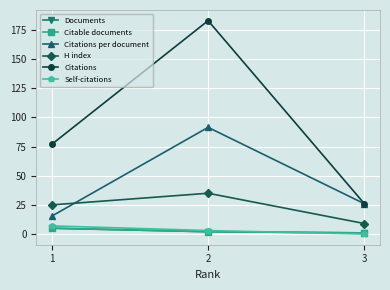

At which category does the chart reach its peak across all series?

2